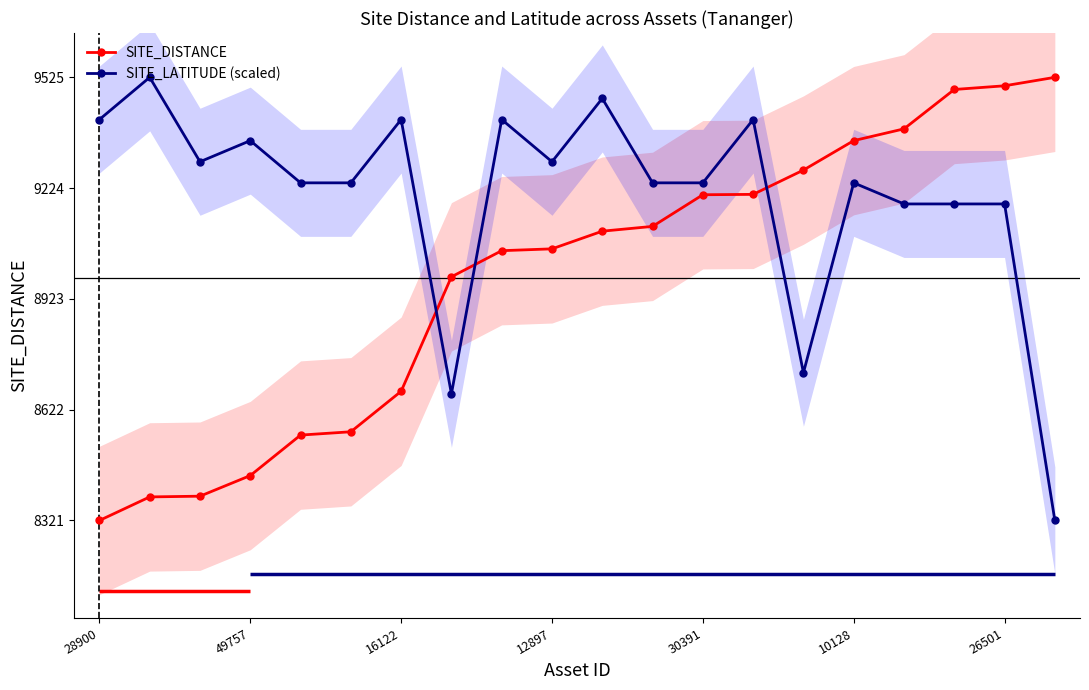

Is it true that SITE_DISTANCE equals 2510.7 at 12897?

False